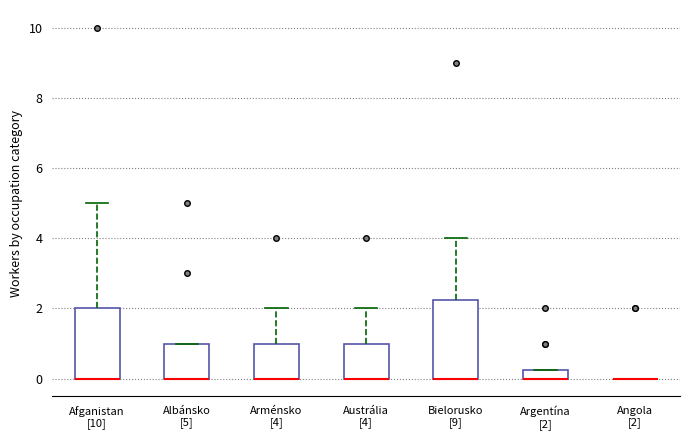

Comparing the boxes themselves (not the whiskers), which one is the tallest?

Bielorusko [9]